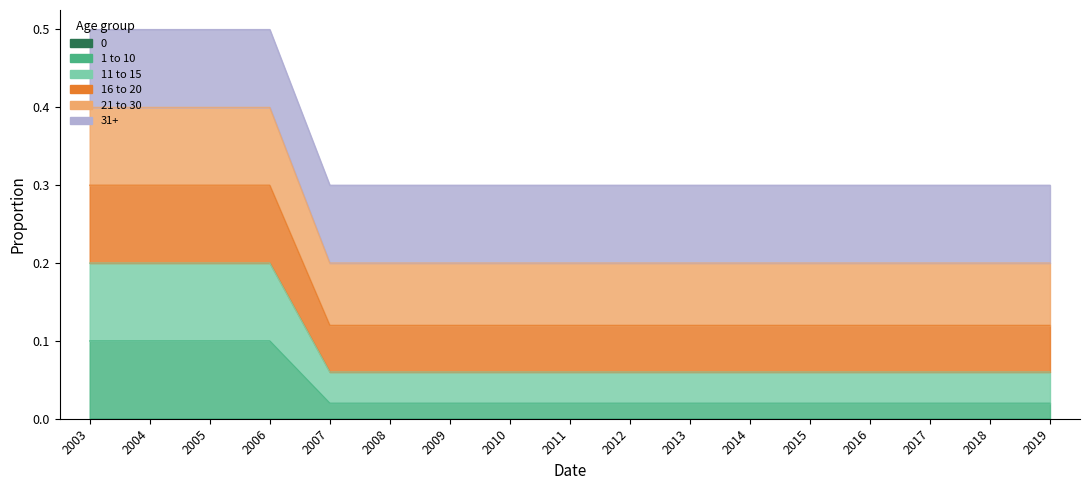

What position from the left is 2010-12-31?

8